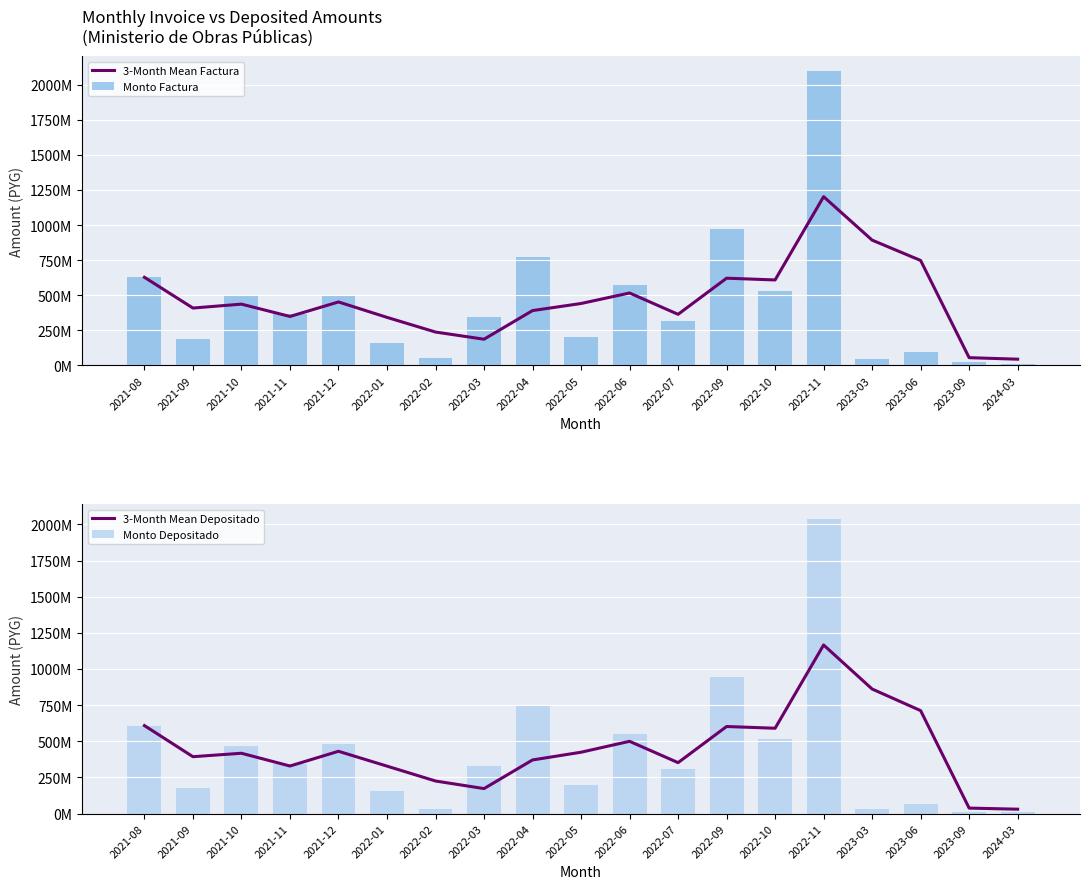

What are all the series names shown in the legend?

3-Month Mean Factura, Monto Factura, 3-Month Mean Depositado, Monto Depositado